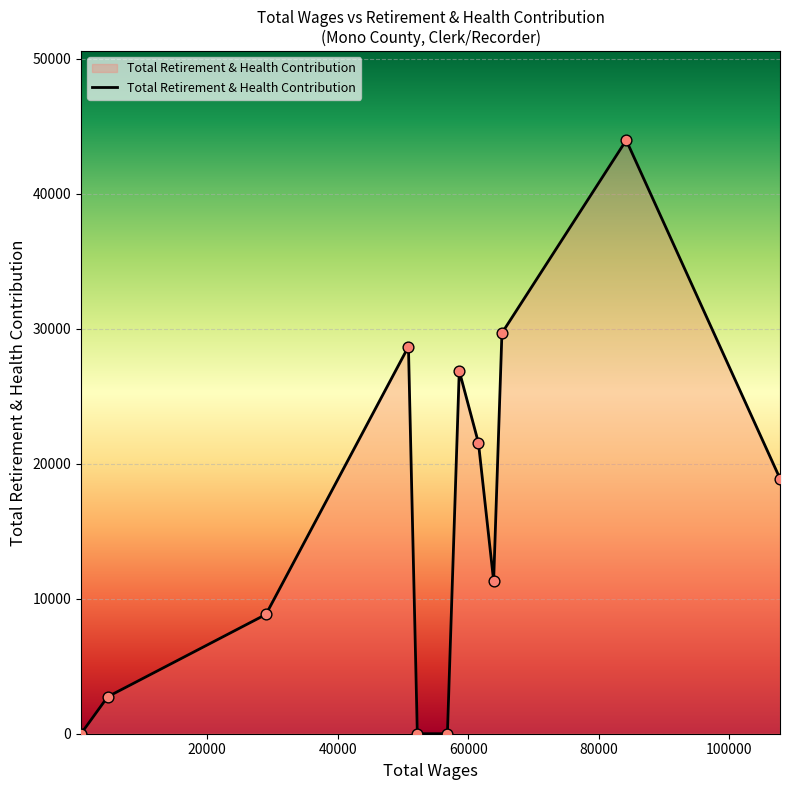

What is the difference between the maximum and minimum values?

43968